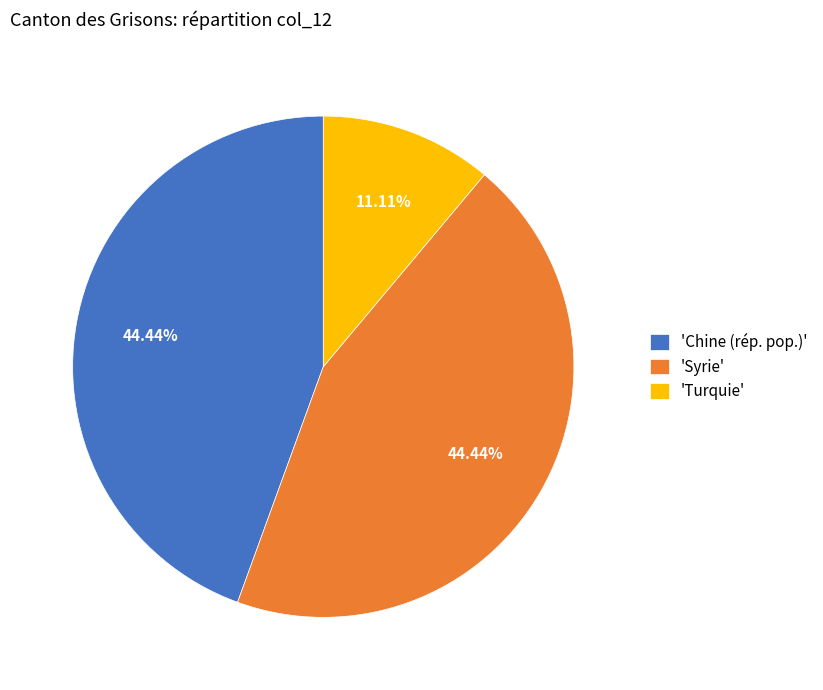

Do 'Turquie' and 'Syrie' together represent more than half of the pie?

Yes